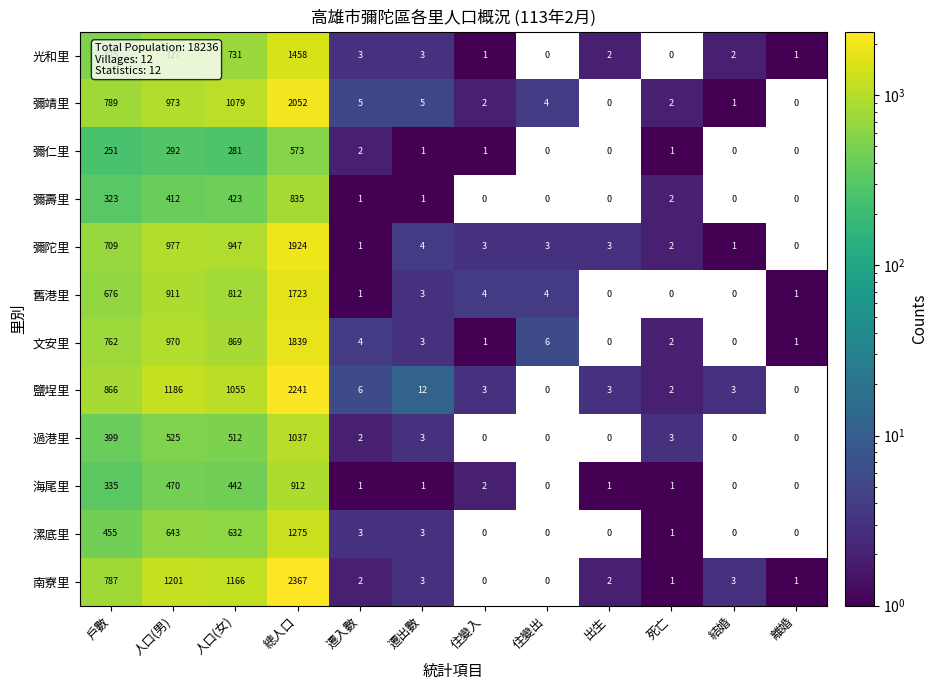

Which category has the highest value in the 文安里 series?

總人口